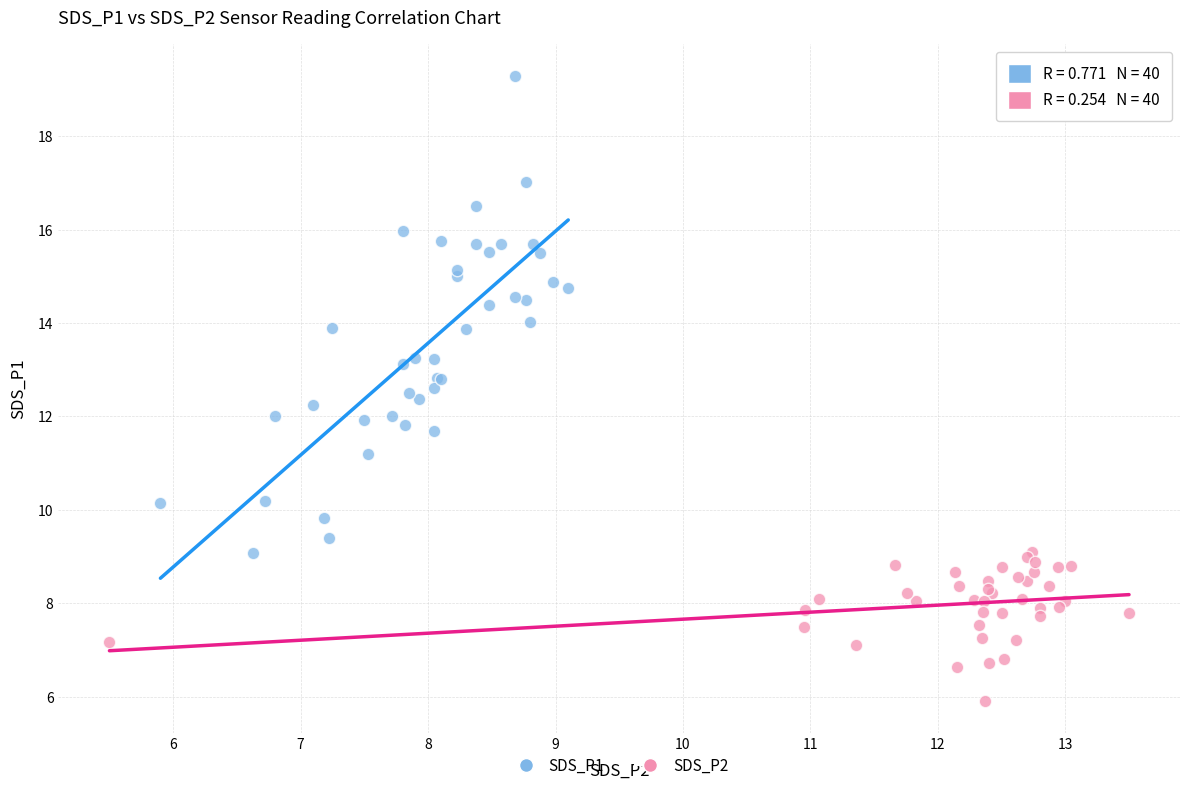

Which series reaches the minimum Y coordinate?

SDS_P2